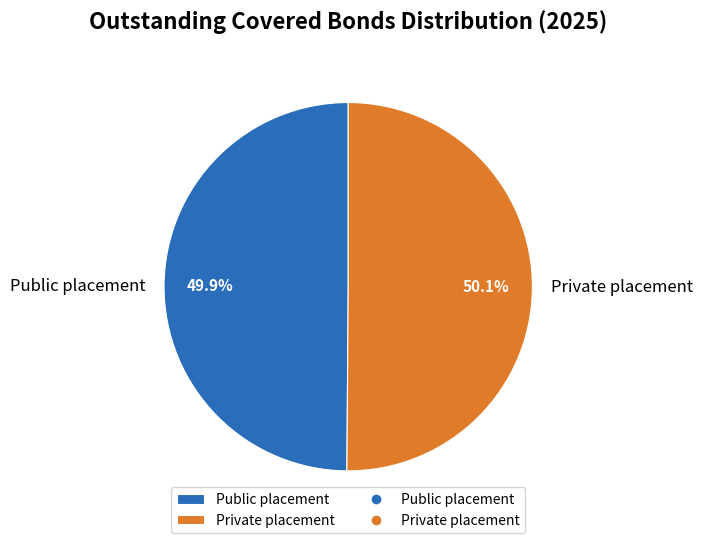

Approximately how many times larger is the value at Public placement compared to Private placement?

1.0